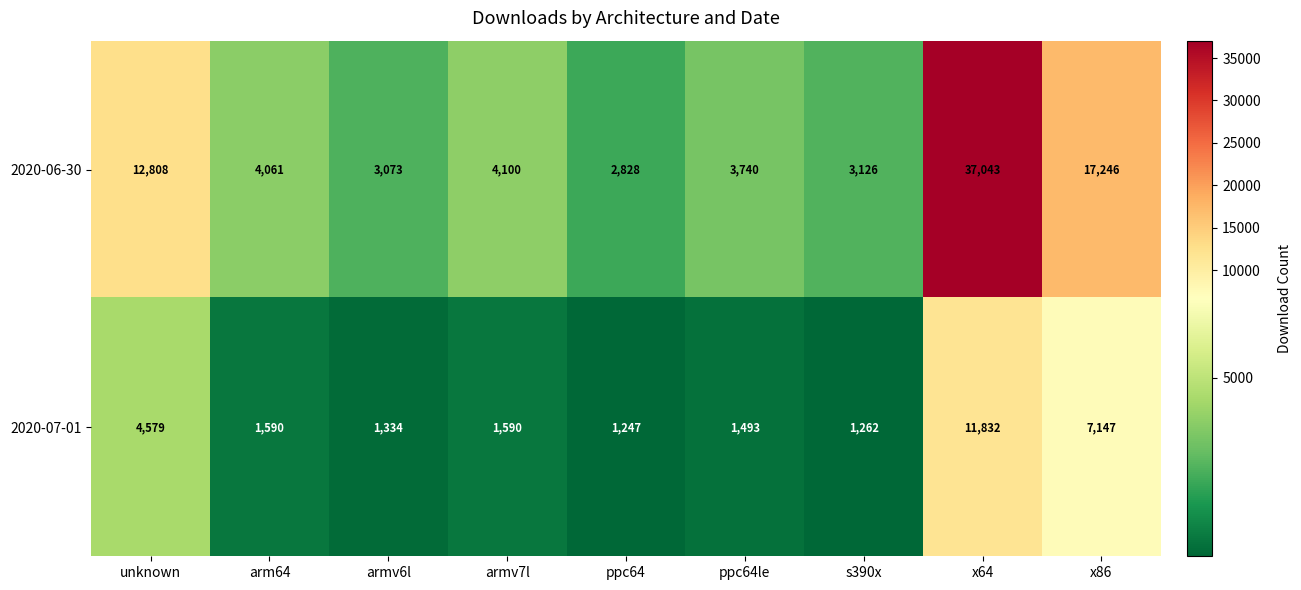

List the series in order of their overall mean, lowest first.

2020-07-01, 2020-06-30